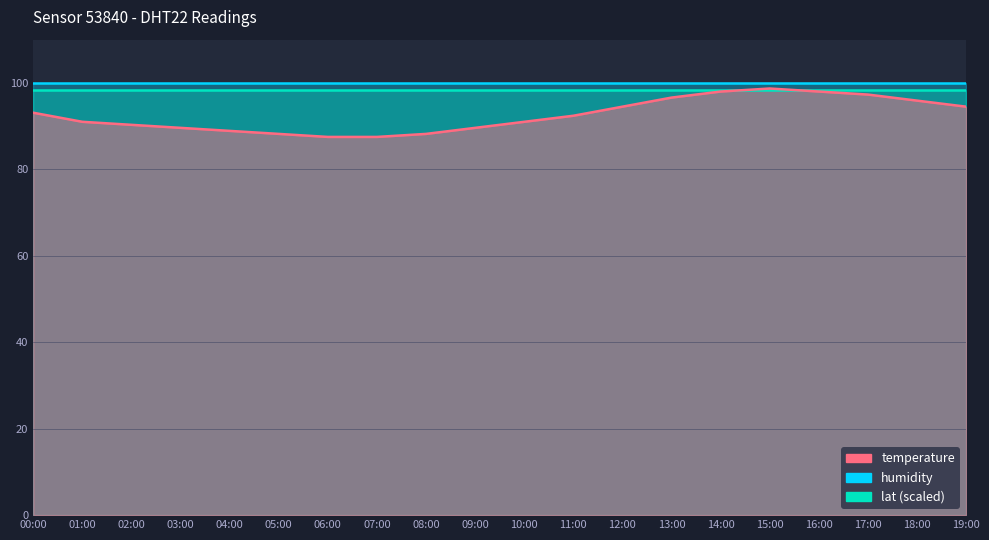

What is the spread (max minus min) of values at 00:00?

6.8